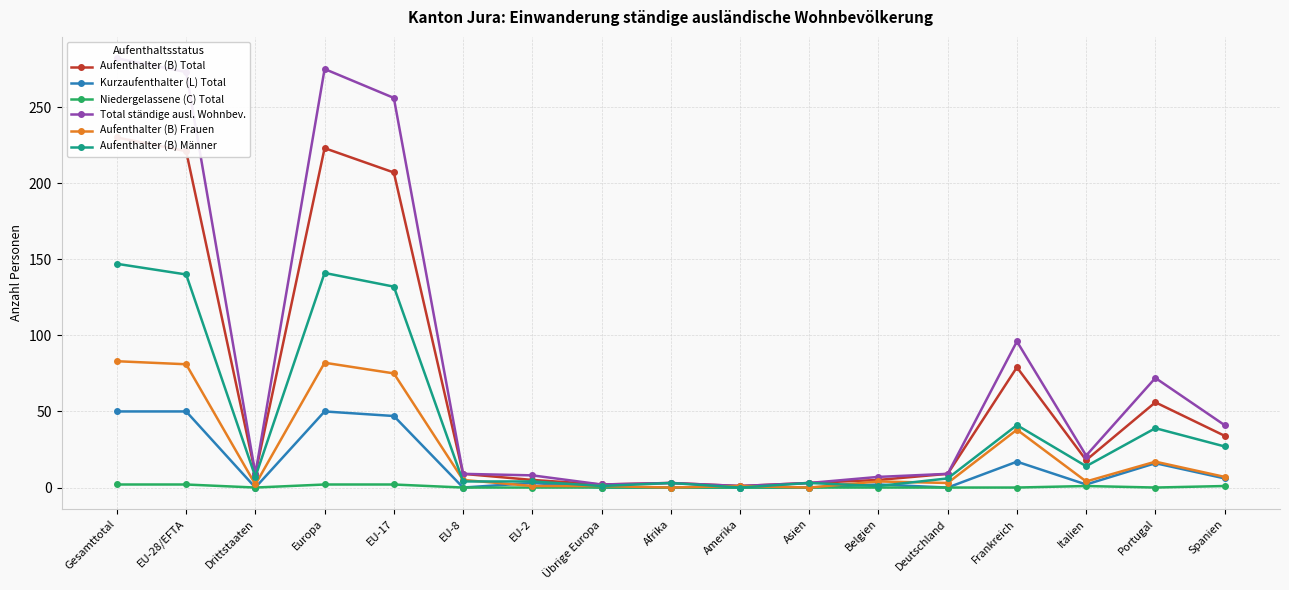

The Niedergelassene (C) Total series shows -1 at Deutschland. True or false?

False